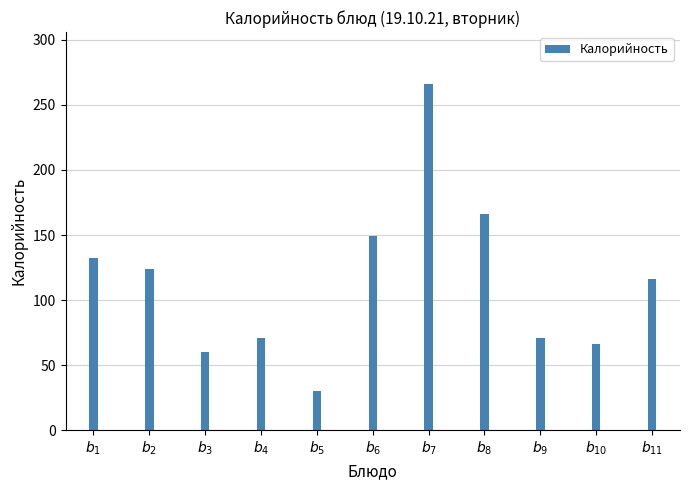

What is the approximate value at $b_{11}$?

116.1